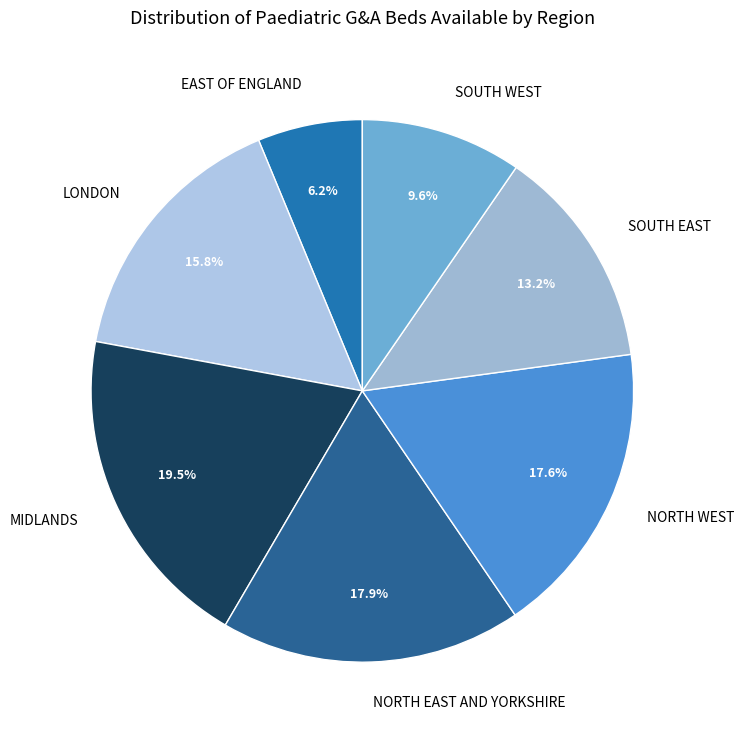

To the nearest percent, what is the difference between the largest and smallest slice percentages?

13%